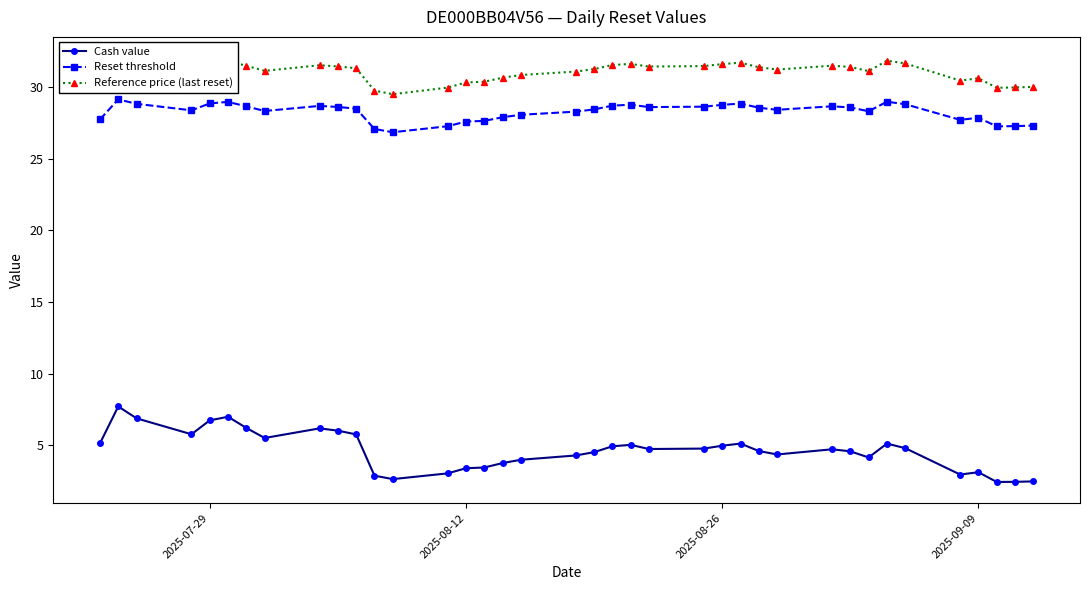

True or false: Reference price (last reset) and Cash value cross at least once.

False